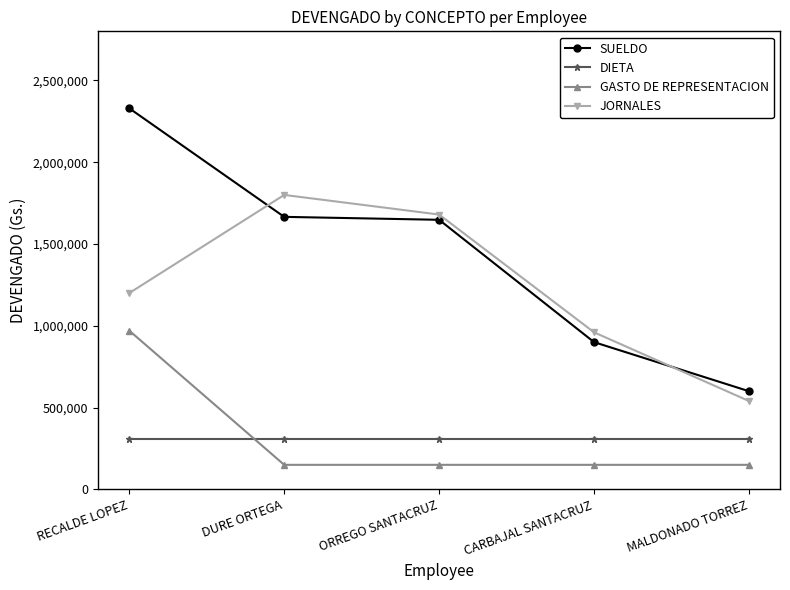

Which series has the largest total across all categories?

SUELDO